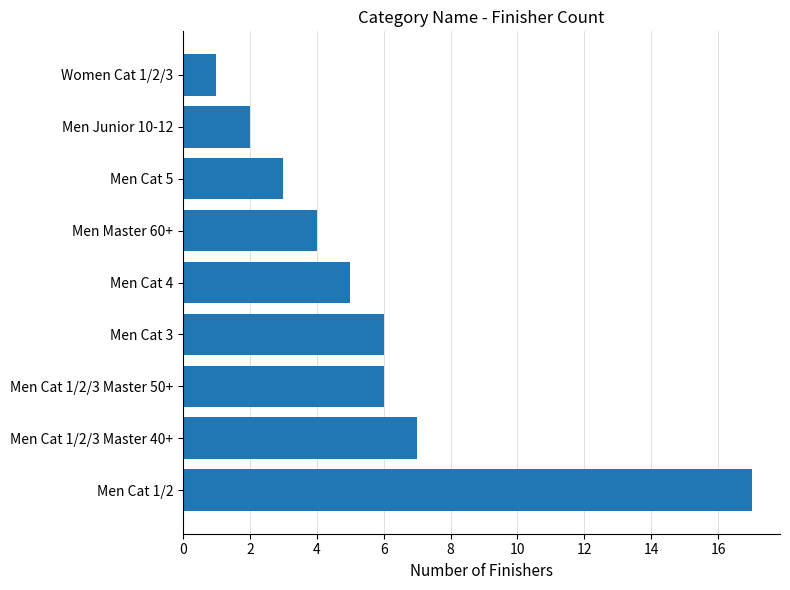

The chart shows a value of 4 at Men Cat 1/2/3 Master 40+. True or false?

False